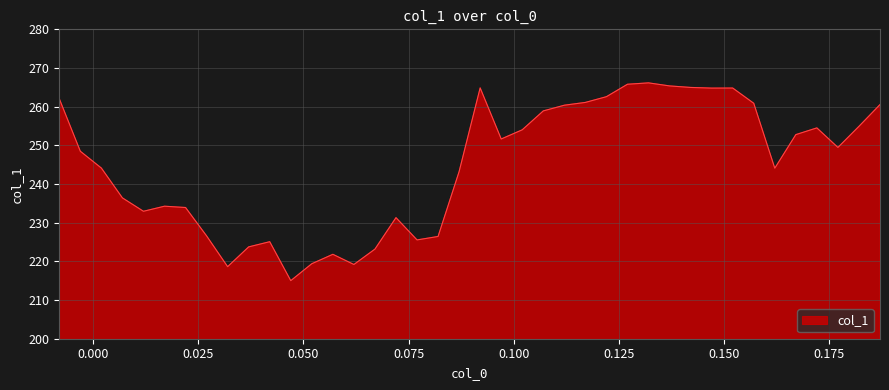

What is the minimum value shown in the chart?

215.0